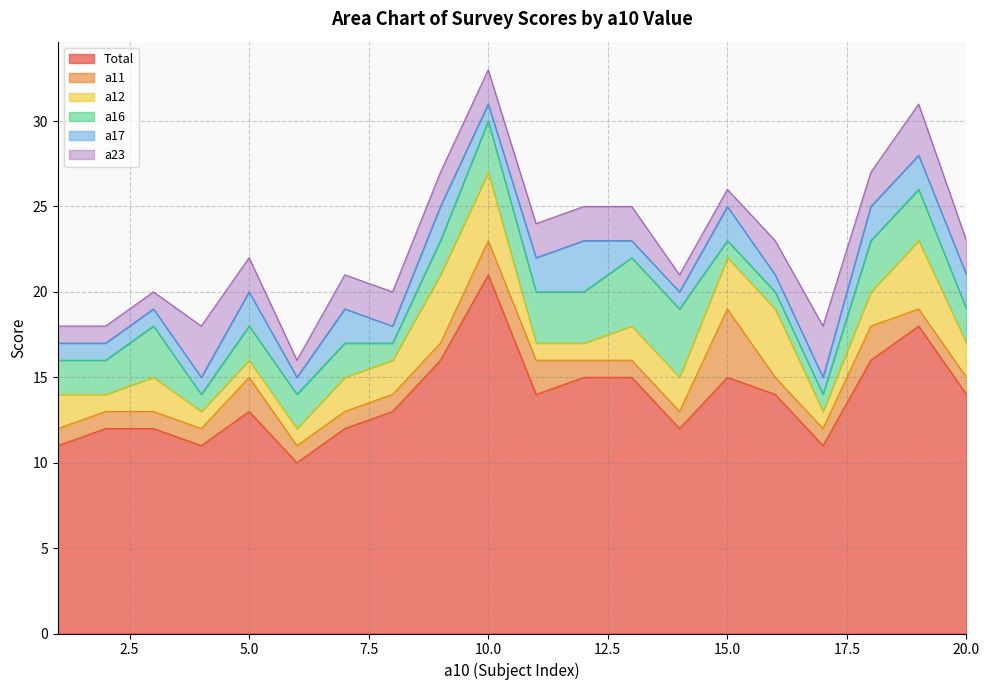

Does the chart have visible grid lines?

Yes